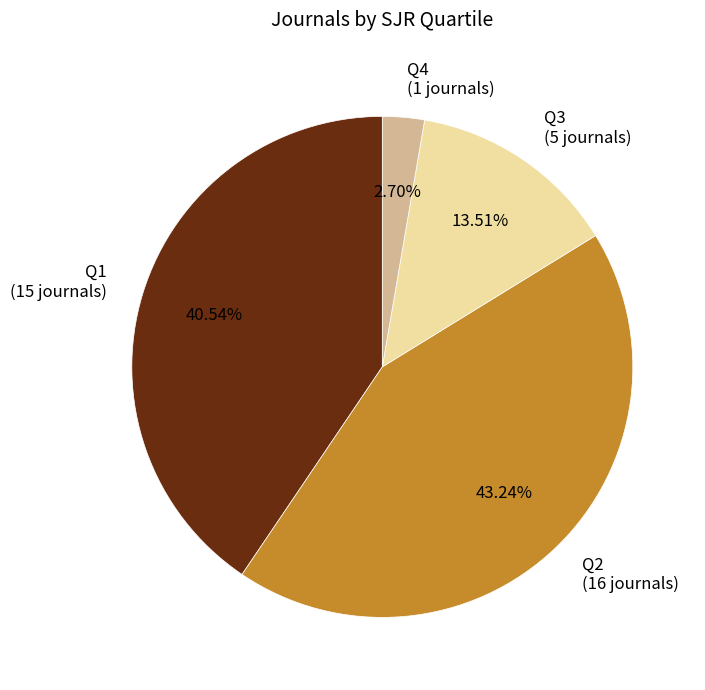

To the nearest percent, what percentage of the pie is Q3?

14%